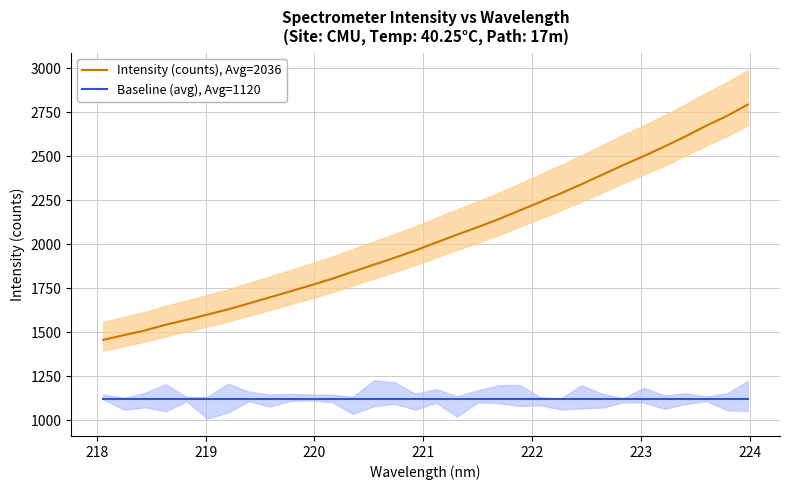

Is this an area chart (filled region under the line)?

No